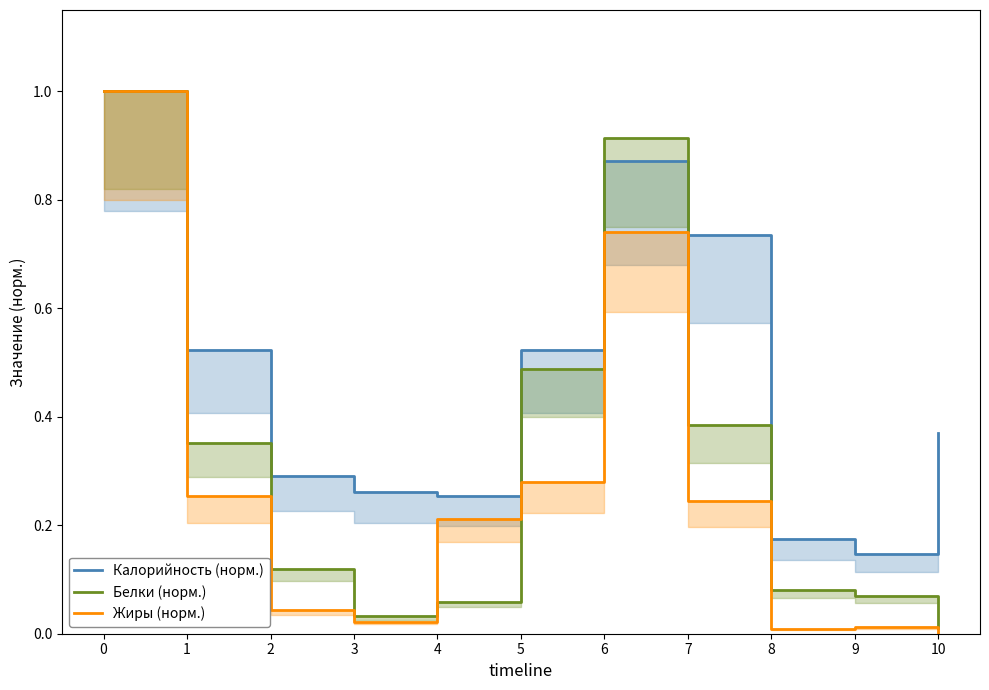

What is the total value across all series at 10?

0.4